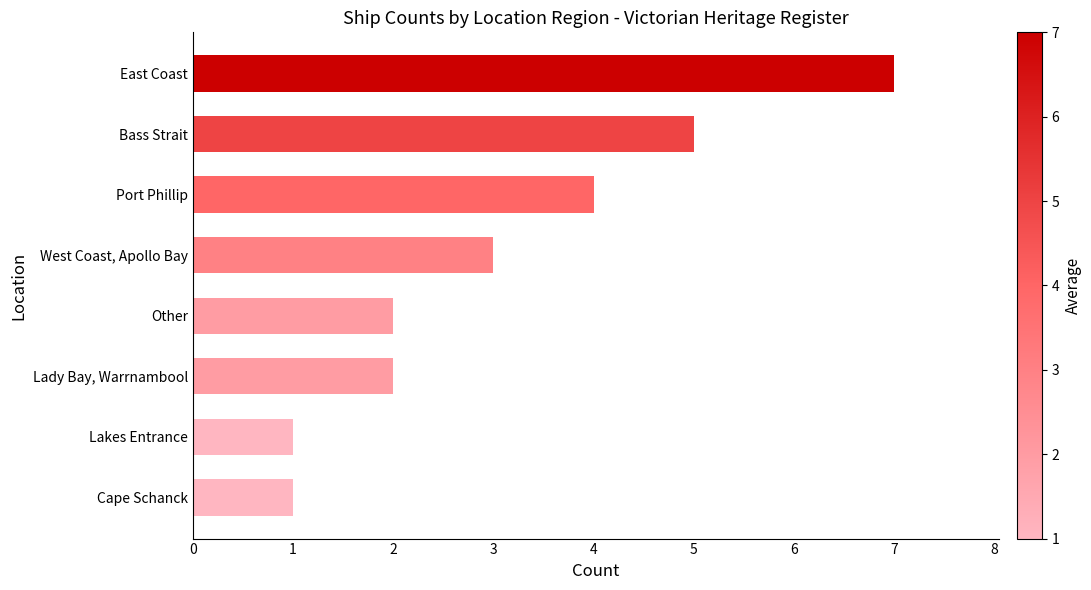

The chart shows a value of 7 at East Coast. True or false?

True